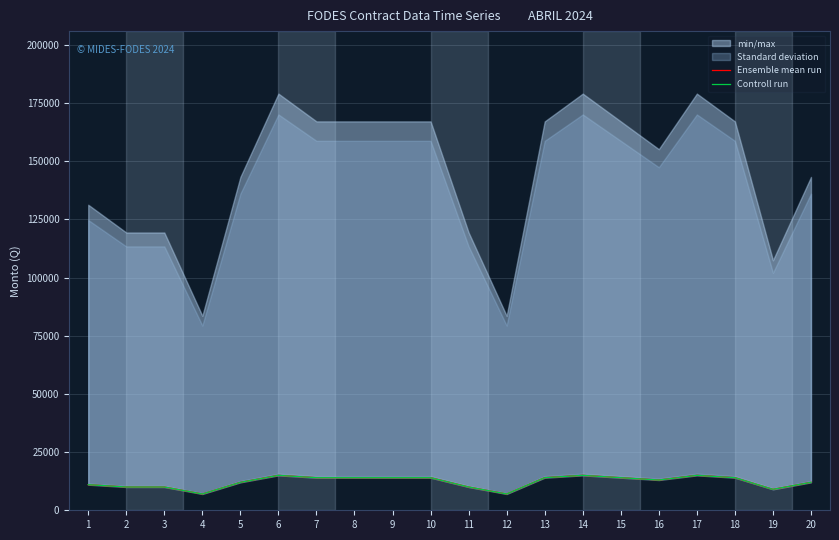

Count the Controll run values in the range 10000 to 14000.

14